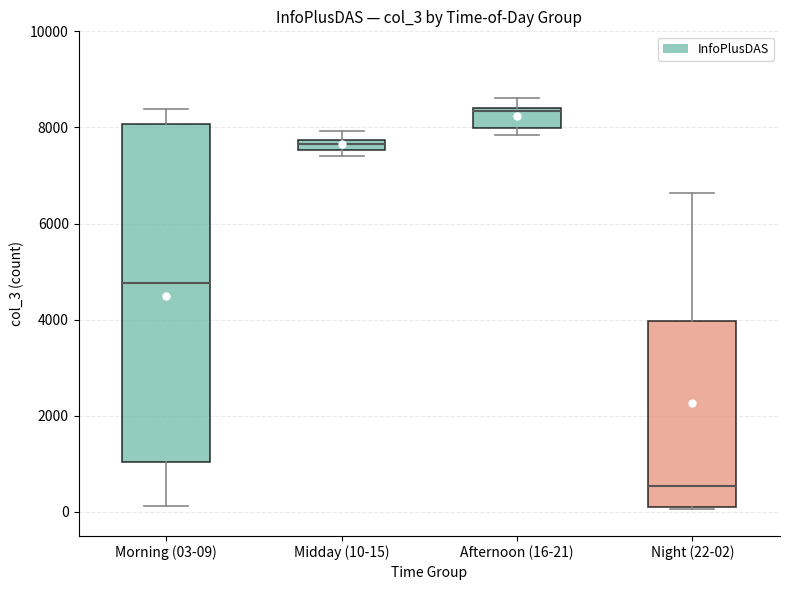

Which box has the lowest median line?

Night (22-02)